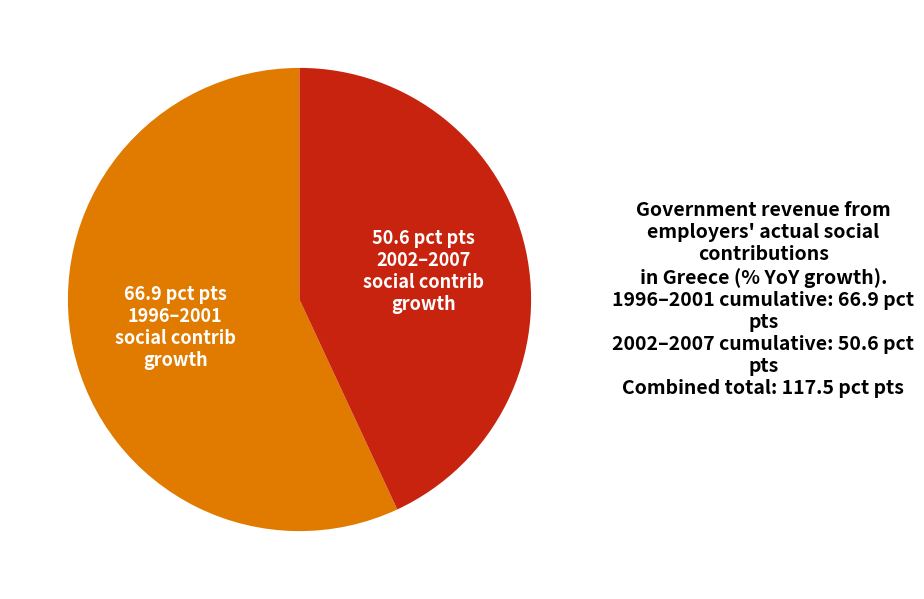

Does any single category account for the majority?

Yes